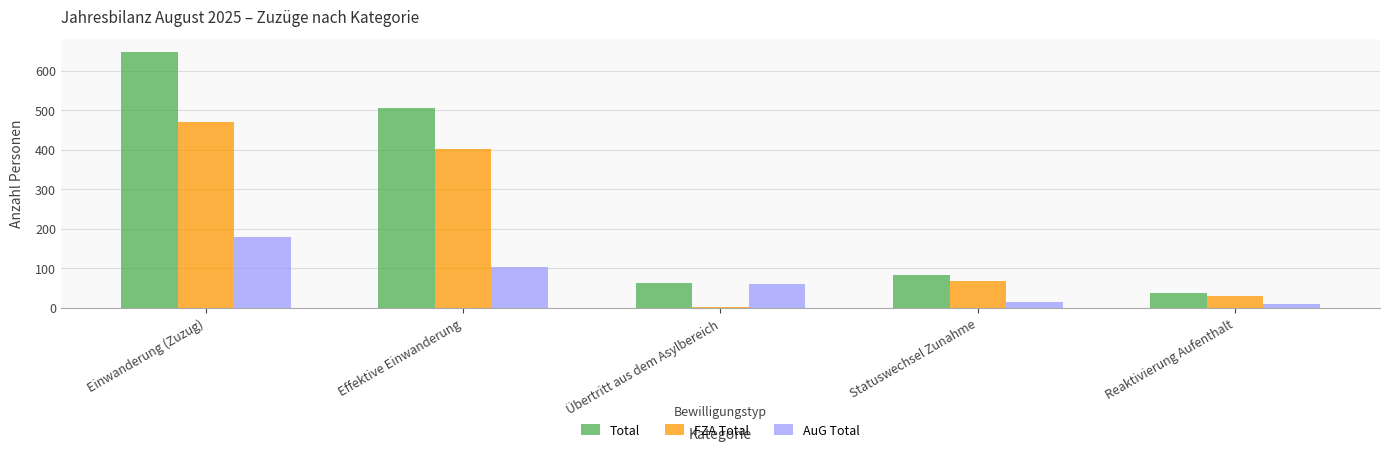

Which category has the highest value across all series?

Einwanderung (Zuzug)